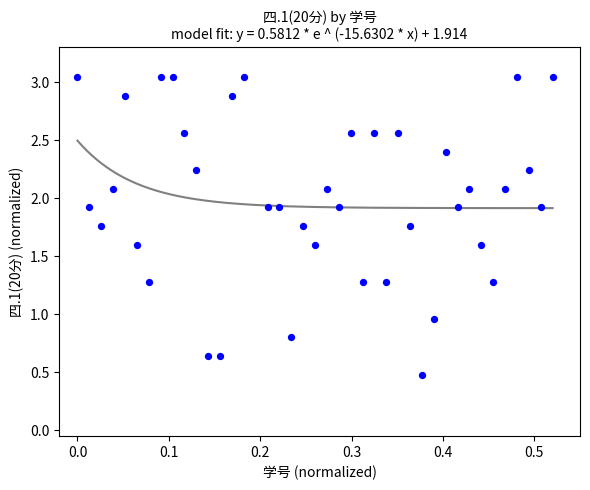

What is the range of X values (max minus min)?

0.5